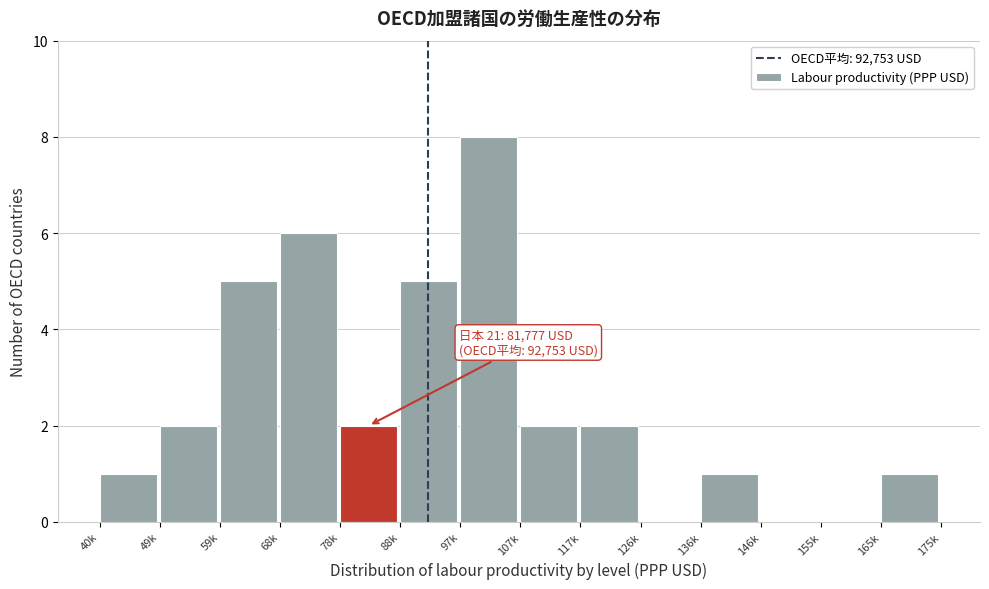

Reading right to left, what are all the values shown in this chart?

165k=1	155k=0	146k=0	136k=1	126k=0	117k=2	107k=2	97k=8	88k=5	78k=2	68k=6	59k=5	49k=2	40k=1